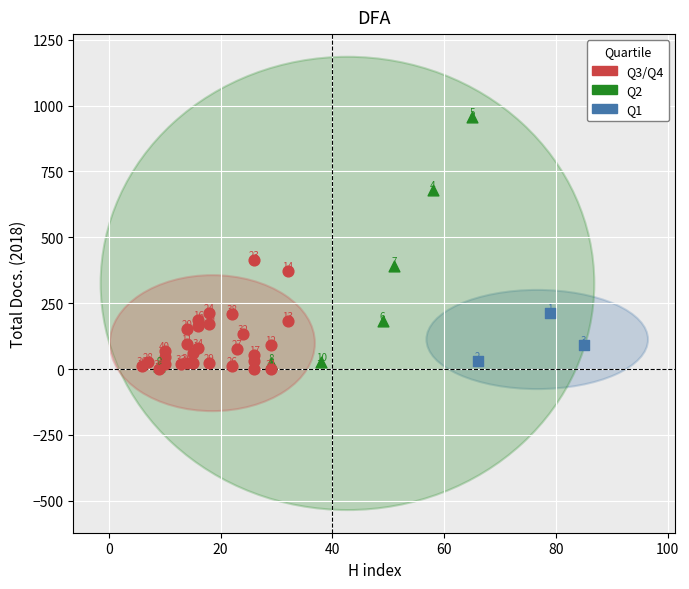

Which series reaches the maximum Y coordinate?

Q2